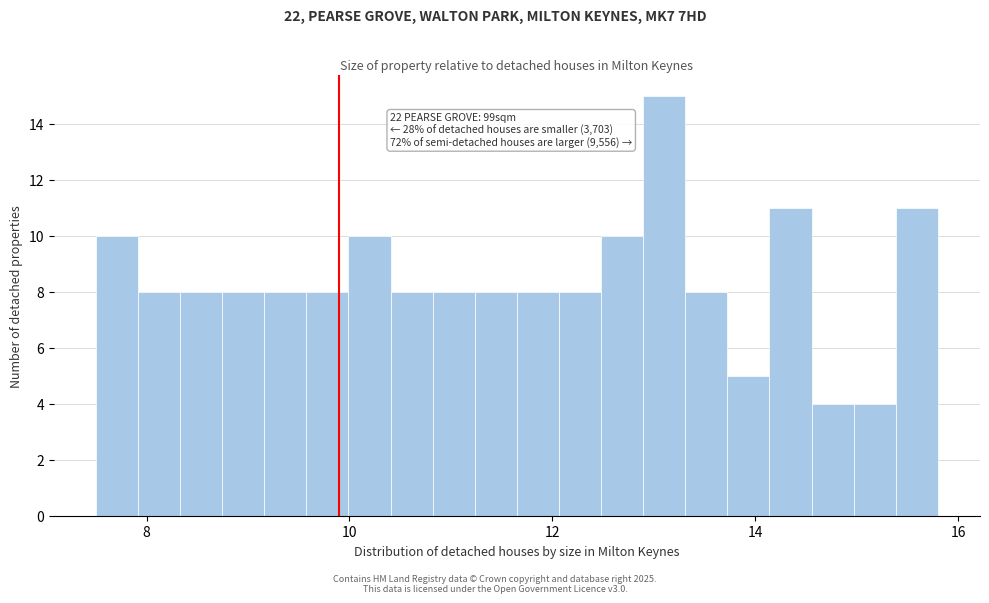

Around what value on the x-axis is the tallest bar? Give the approximate position of its centre, as read against the axis.

13.2